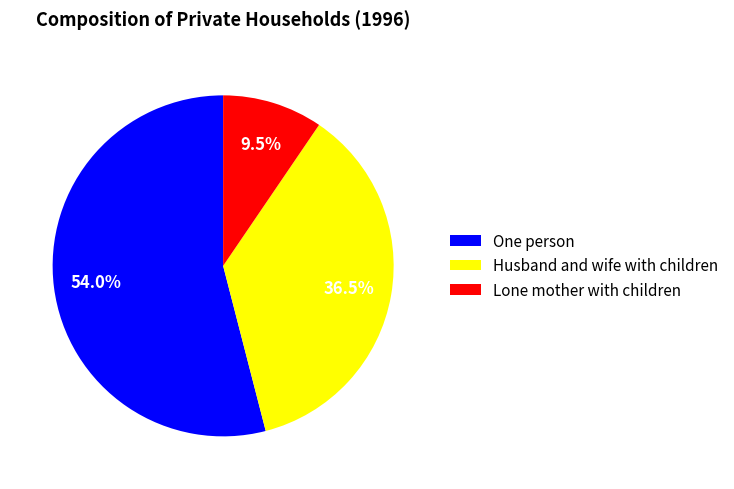

What is the smallest slice in the pie chart?

Lone mother with children